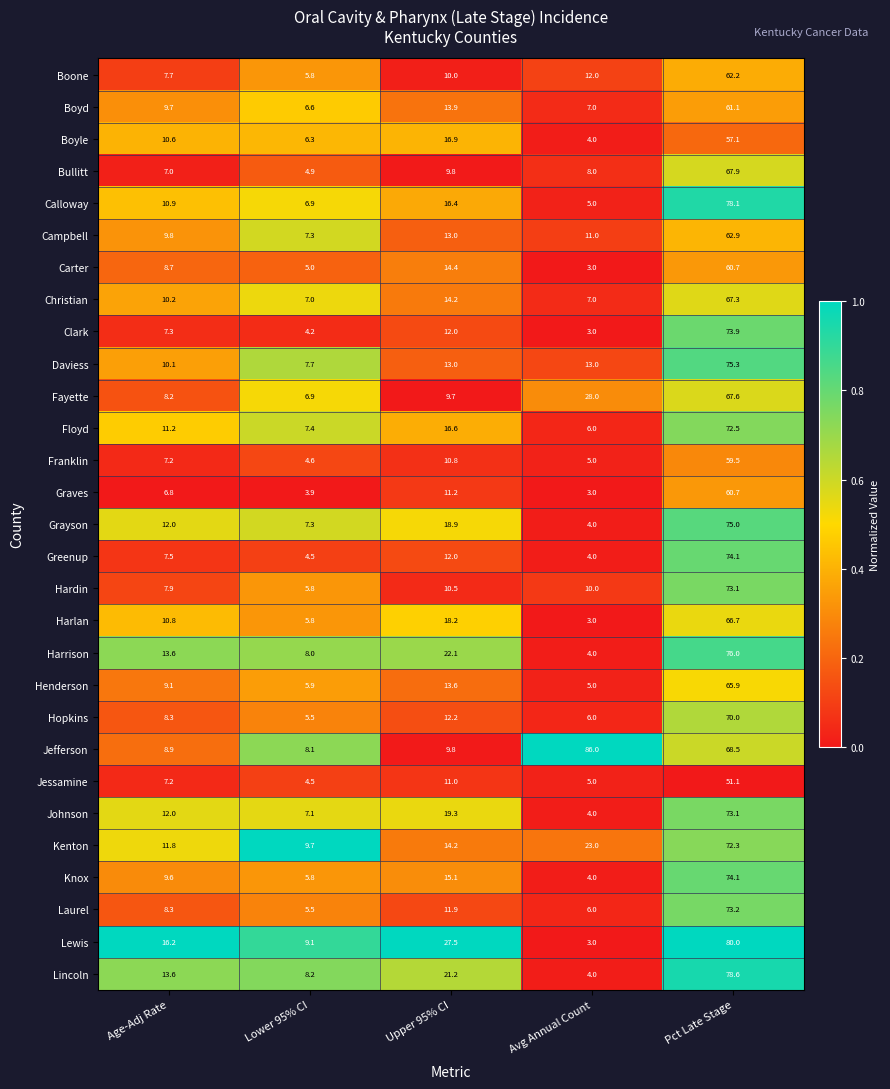

Is it true that Johnson equals 1.9 at Lower 95% CI?

False